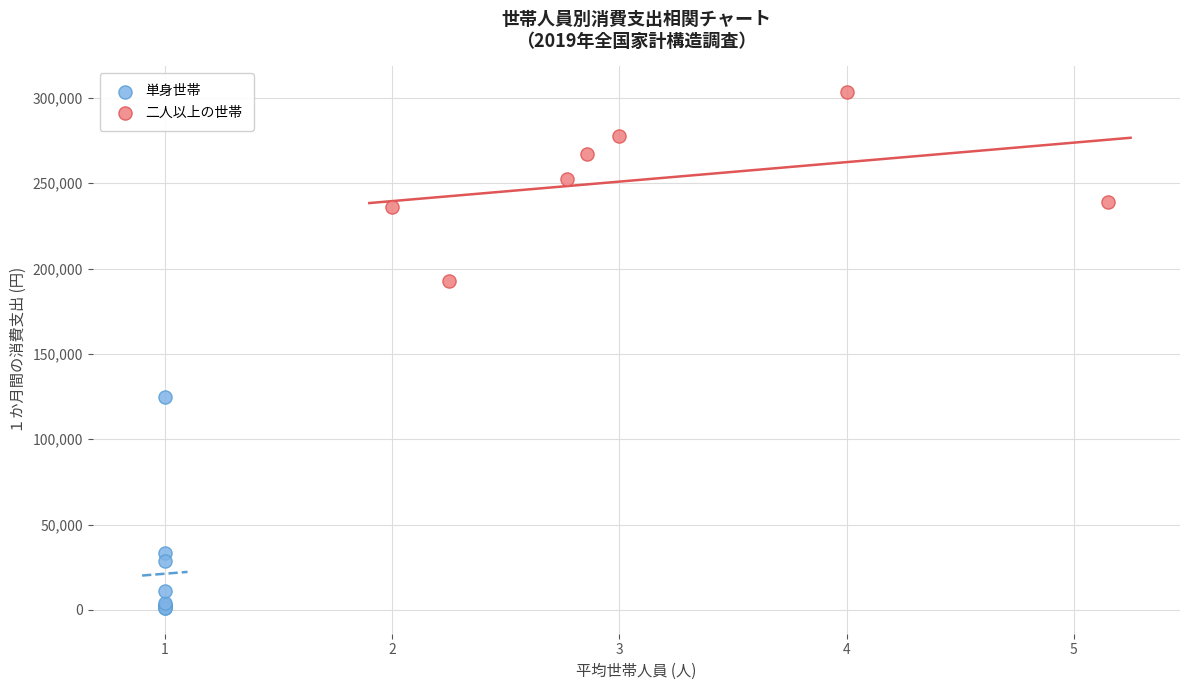

Which series reaches the maximum Y coordinate?

二人以上の世帯